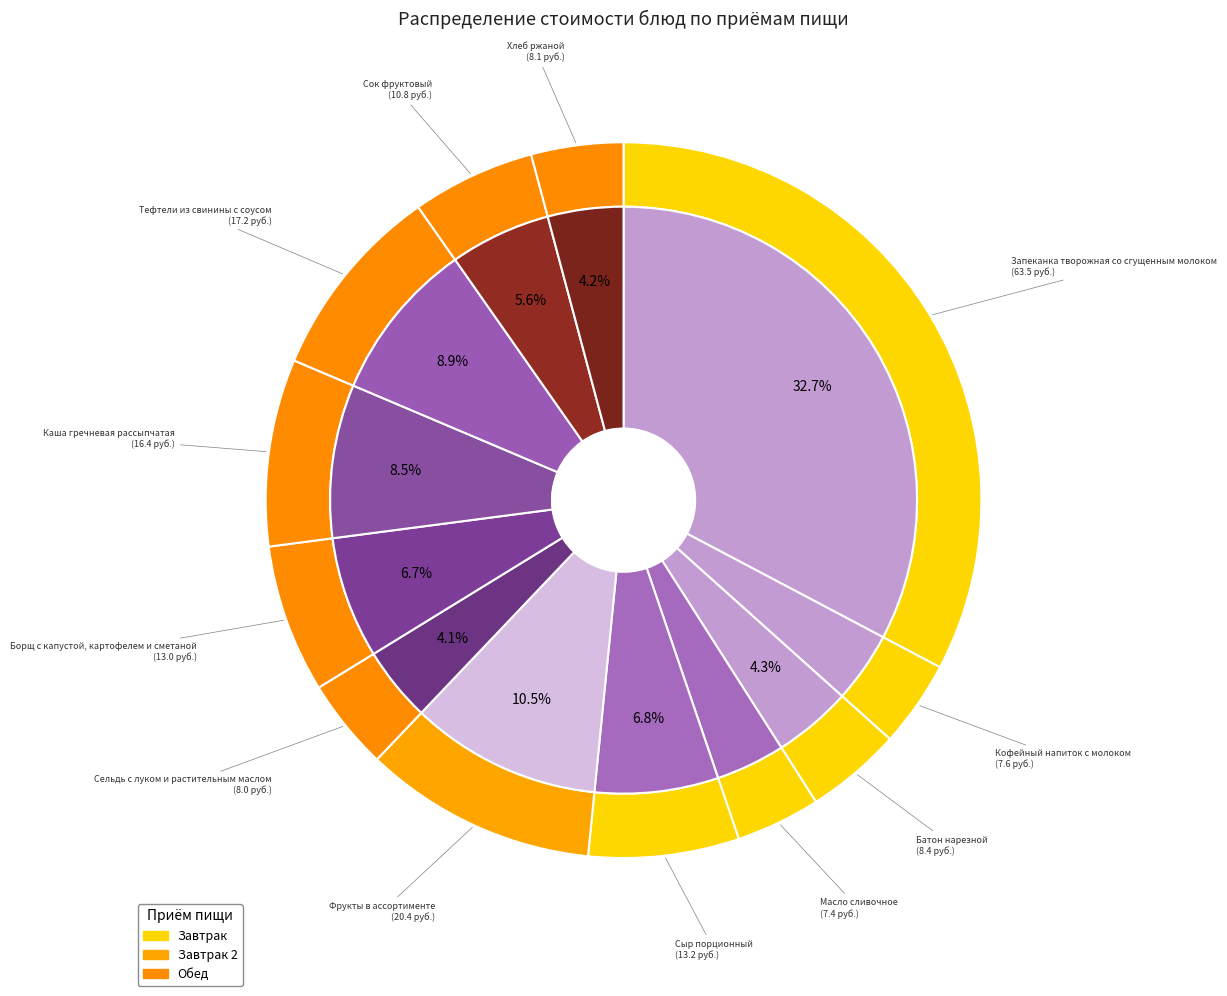

Which has a higher value, Фрукты в ассортименте or Борщ с капустой, картофелем и сметаной?

Фрукты в ассортименте